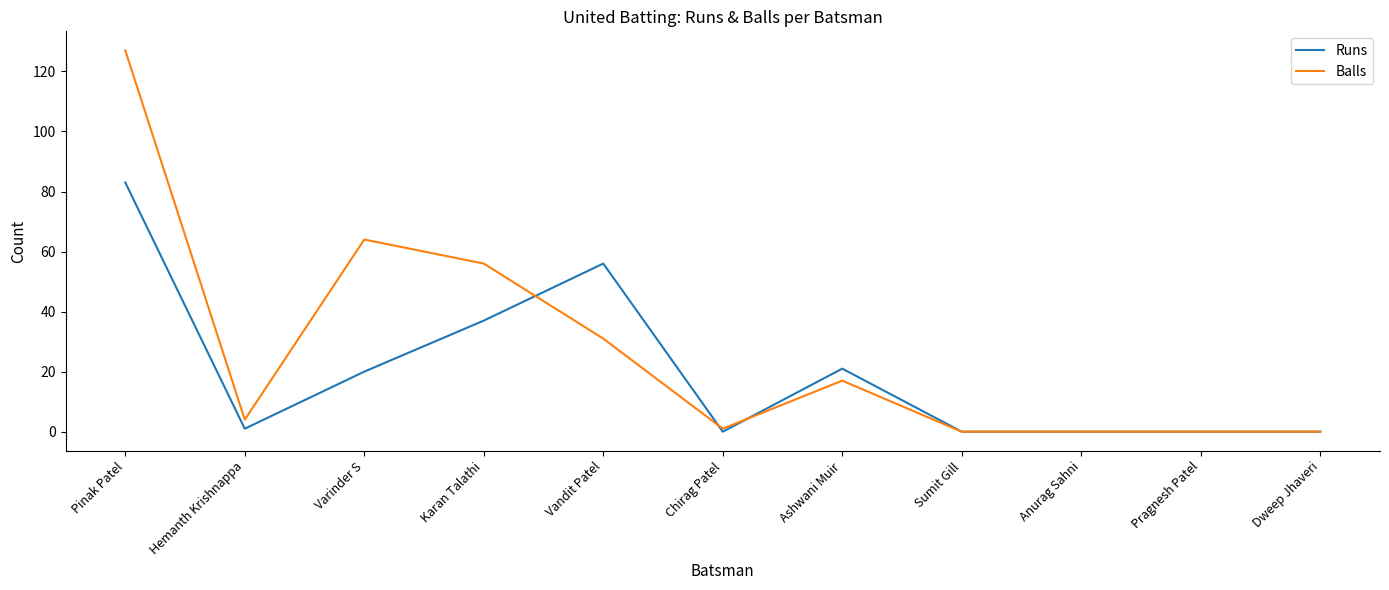

At which category is the sum across all series the highest?

Pinak Patel